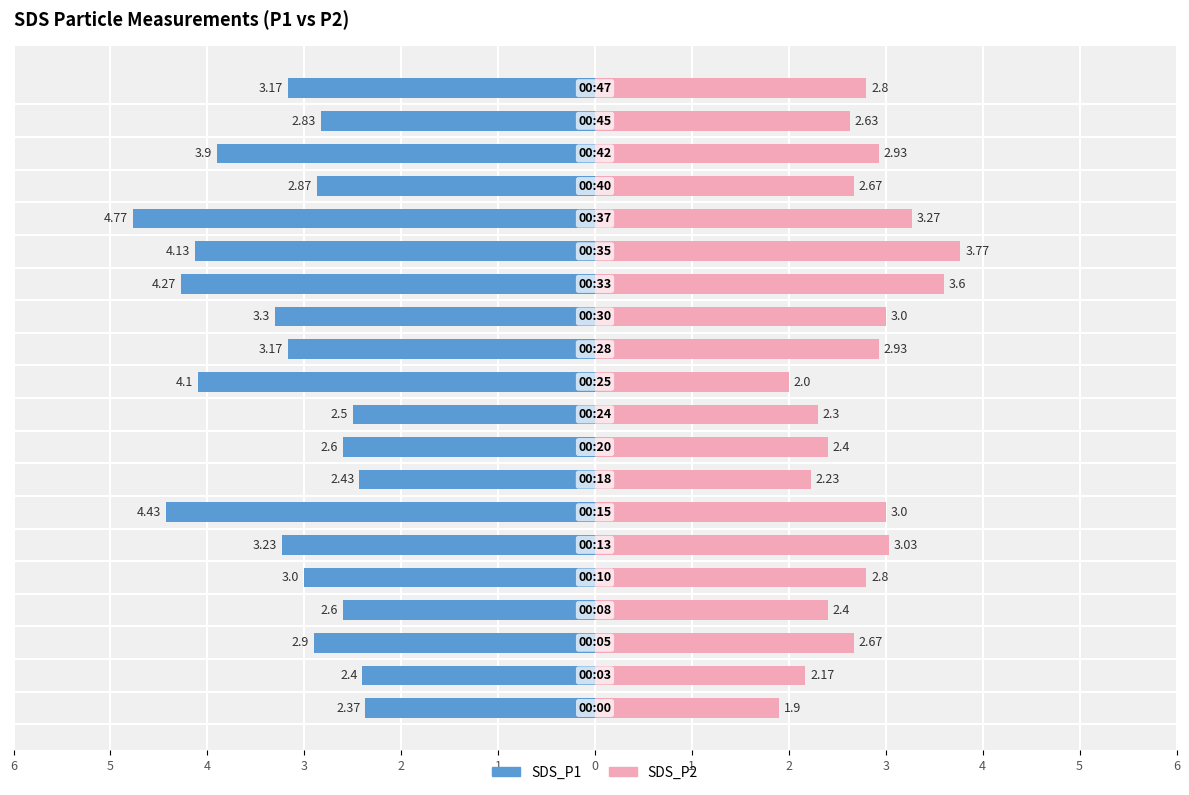

Between 6 and 15, which series saw the biggest shift?

SDS_P1